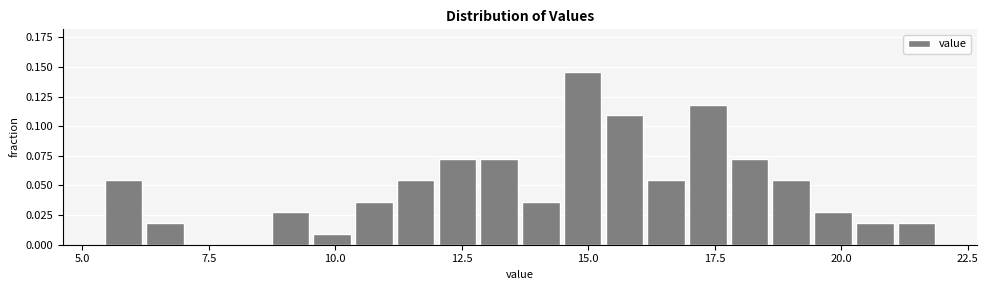

Around what value on the x-axis is the tallest bar? Give the approximate position of its centre, as read against the axis.

15.0